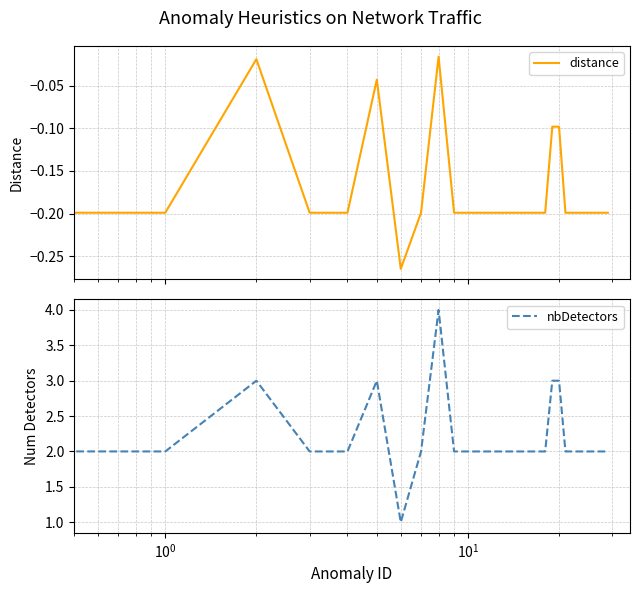

What is the difference between the highest and lowest values at 16?

2.2